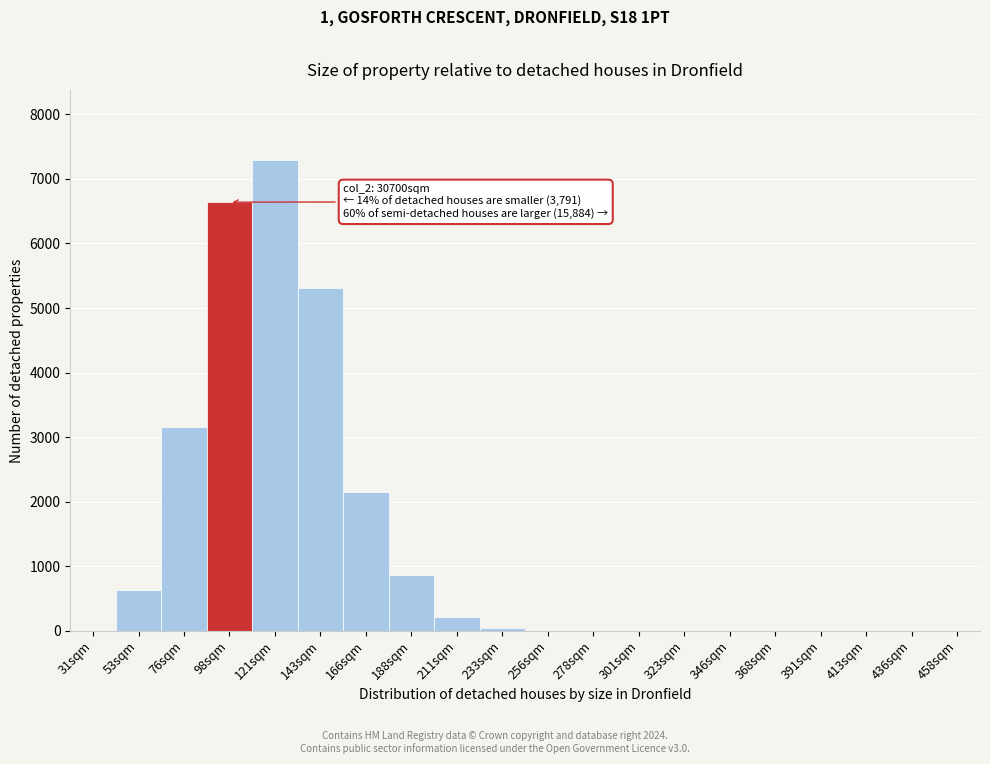

Where is the data nearest to the value 3642?

76sqm